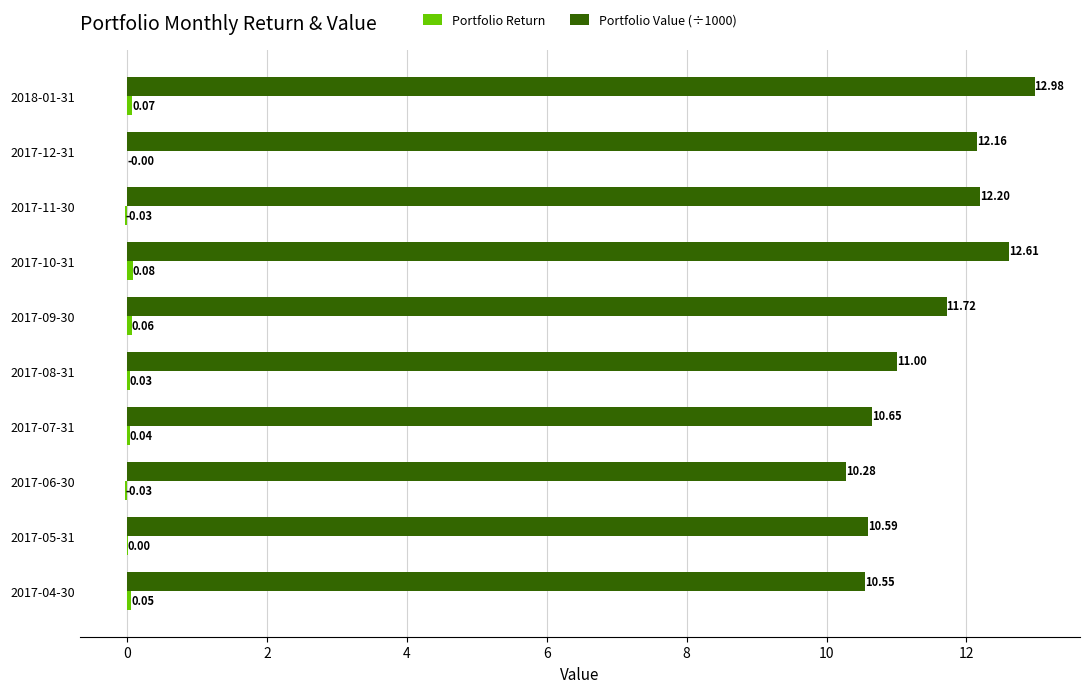

Which series has the largest total across all categories?

Portfolio Value (÷1000)